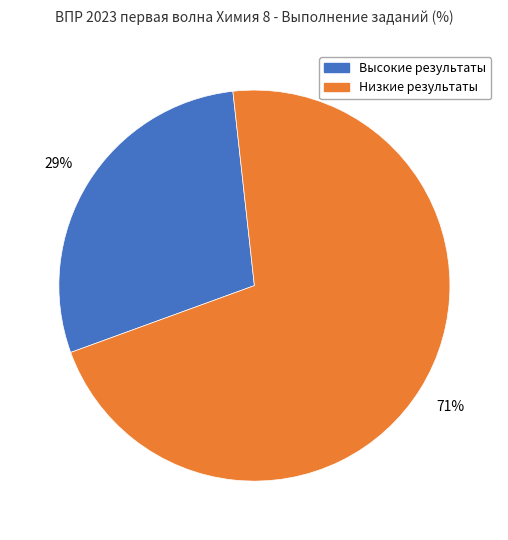

To the nearest percent, what is the average slice percentage?

50%